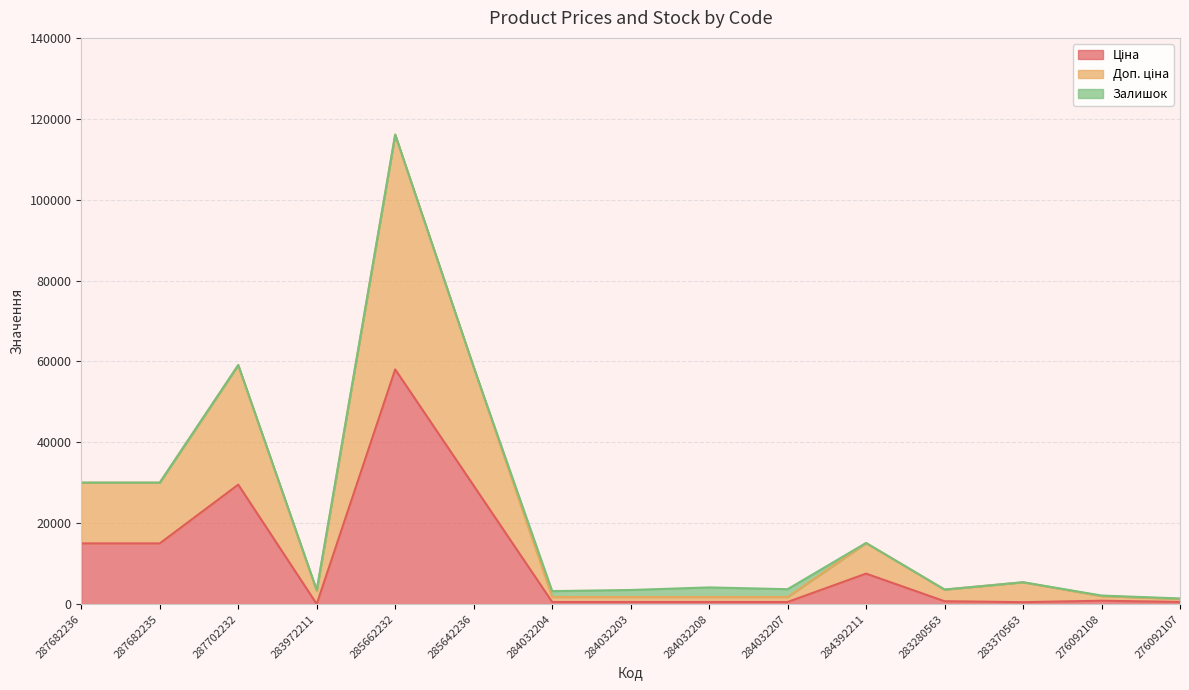

How many lines are shown in the chart?

3